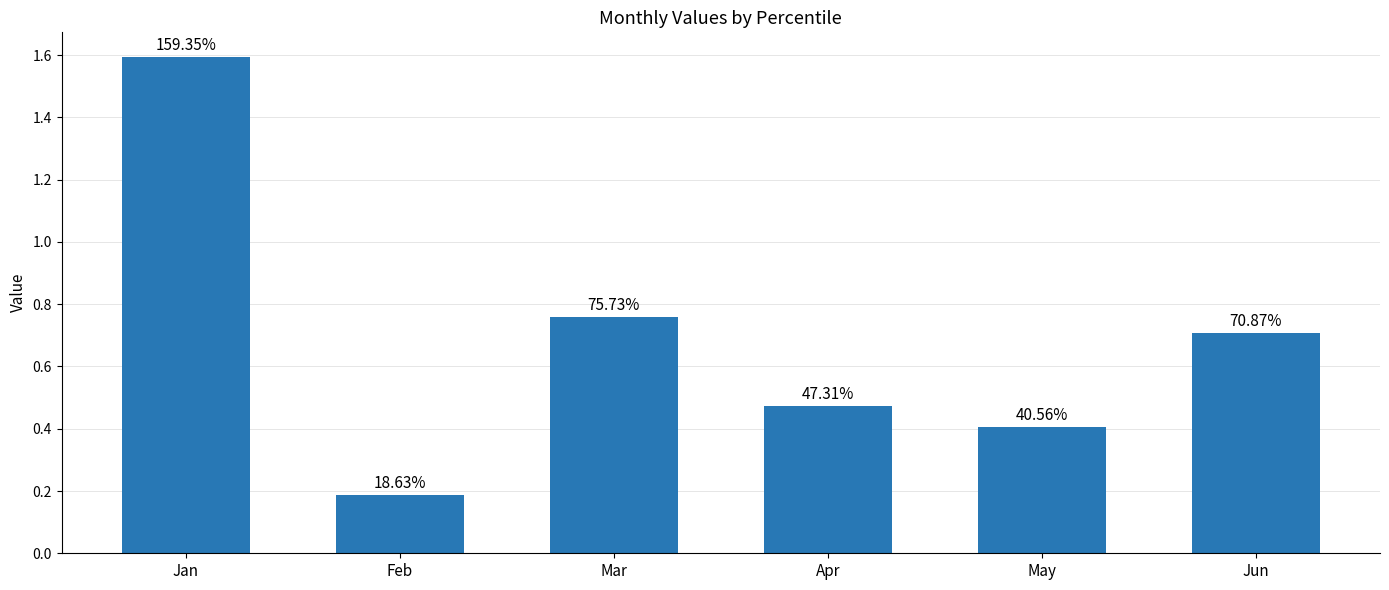

What is the approximate value at Apr?

0.5